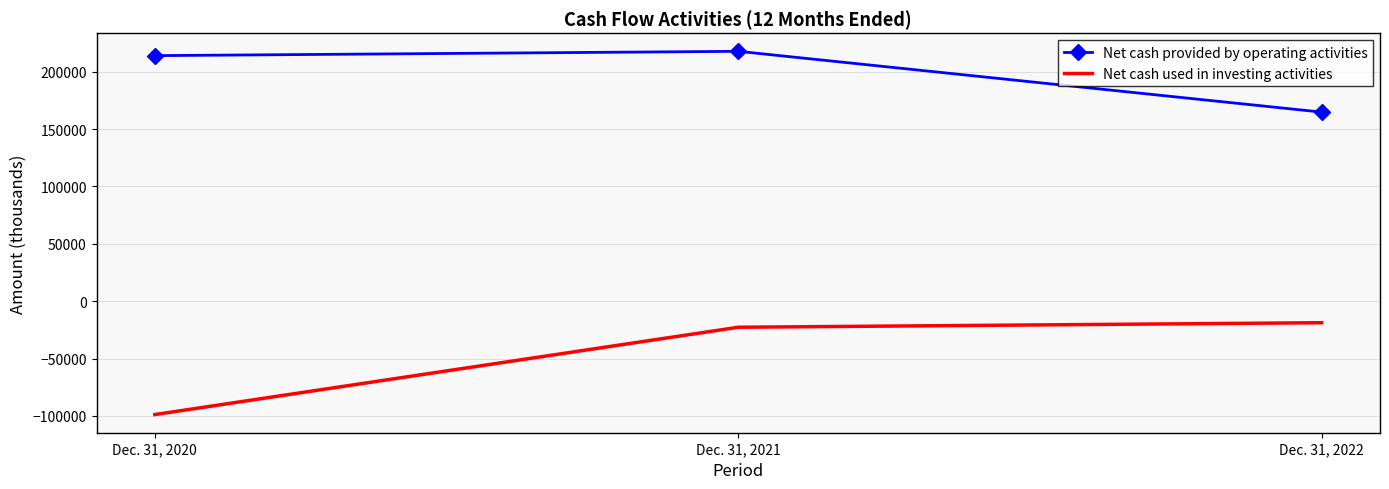

Read the Net cash used in investing activities value at Dec. 31, 2021, to the nearest 100.

-22700